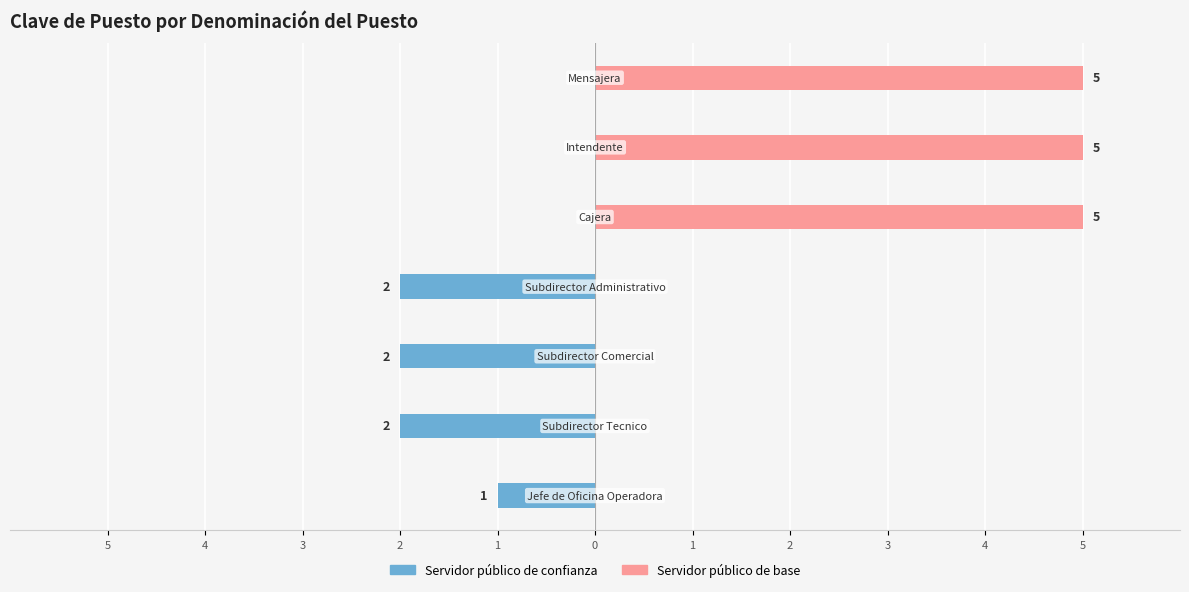

Which series has the largest total across all categories?

Servidor público de base